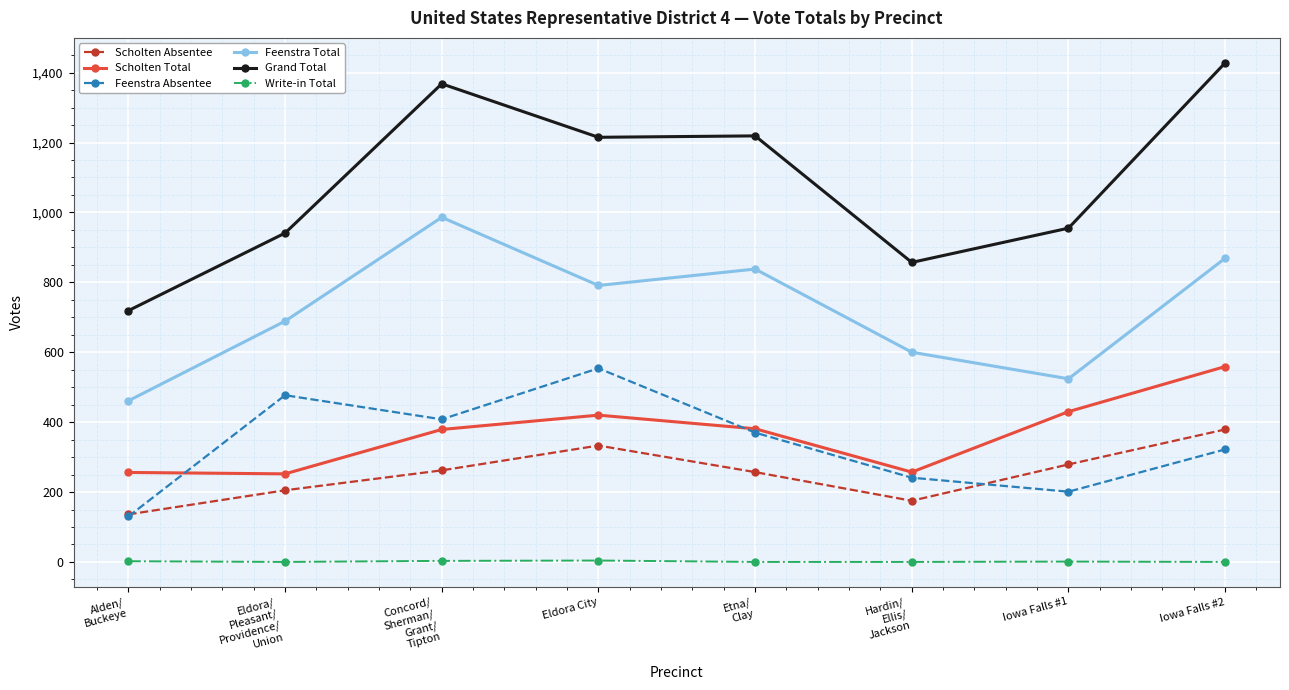

At how many categories does at least one series exceed 674?

8